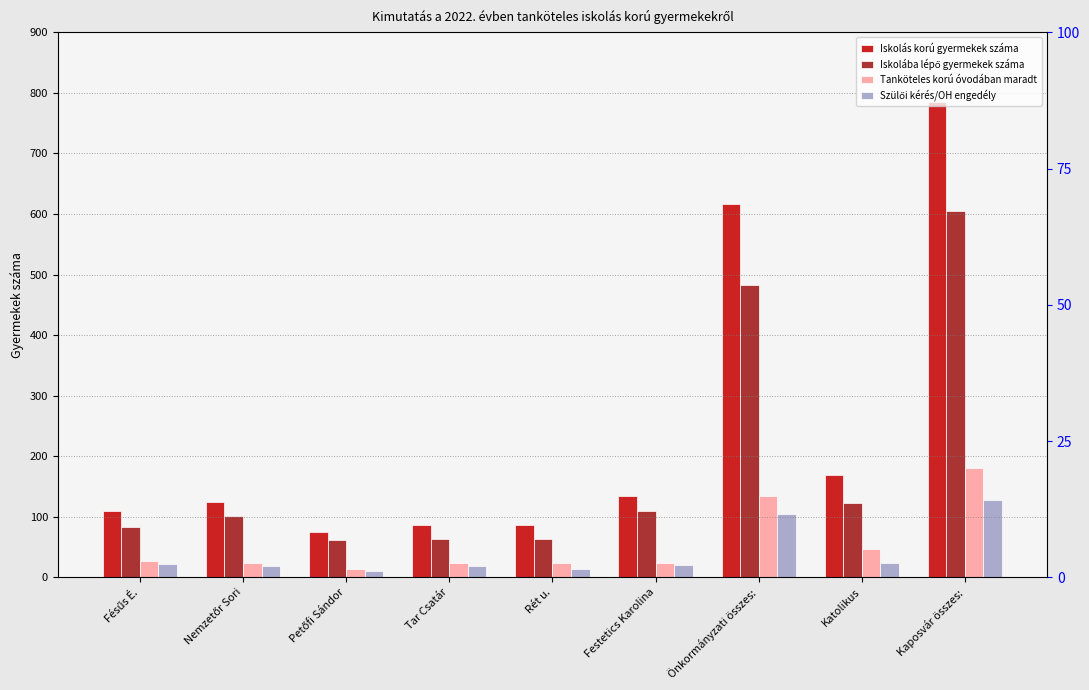

How many groups of bars are there?

9